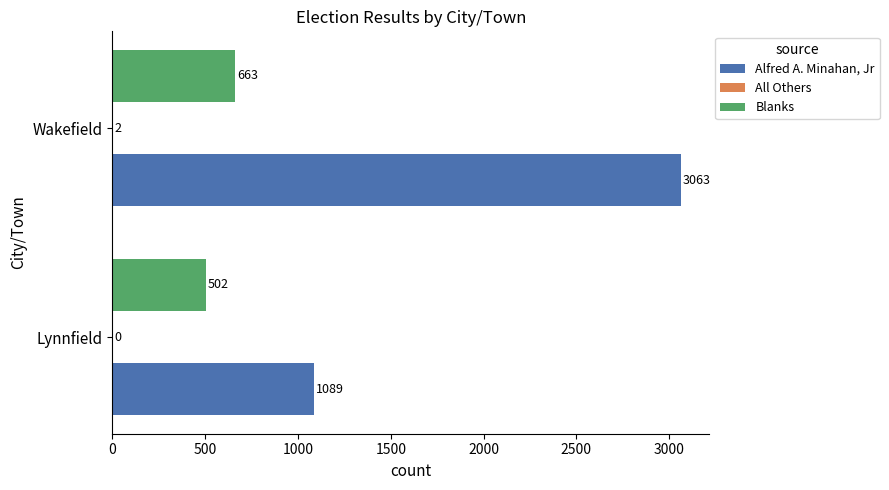

What is the sum of the Alfred A. Minahan, Jr values at Wakefield and Lynnfield?

4152